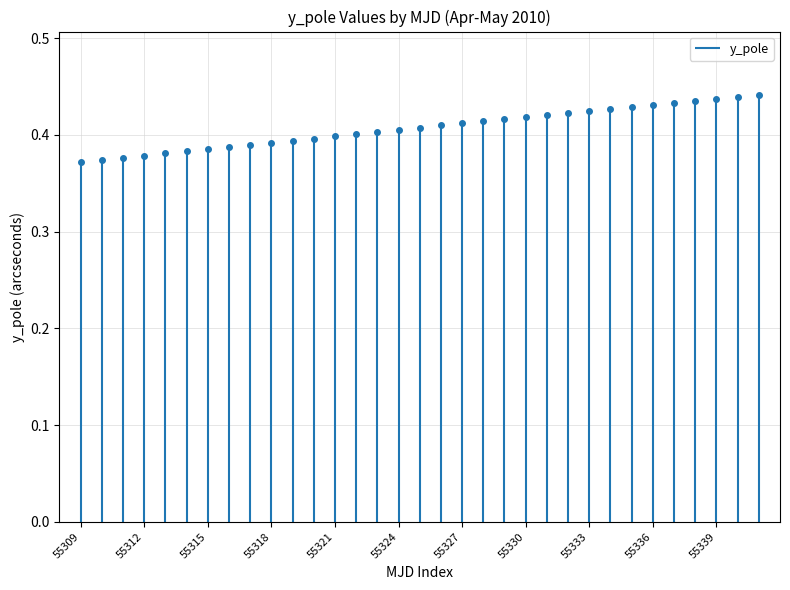

How many data points does each series have?

33